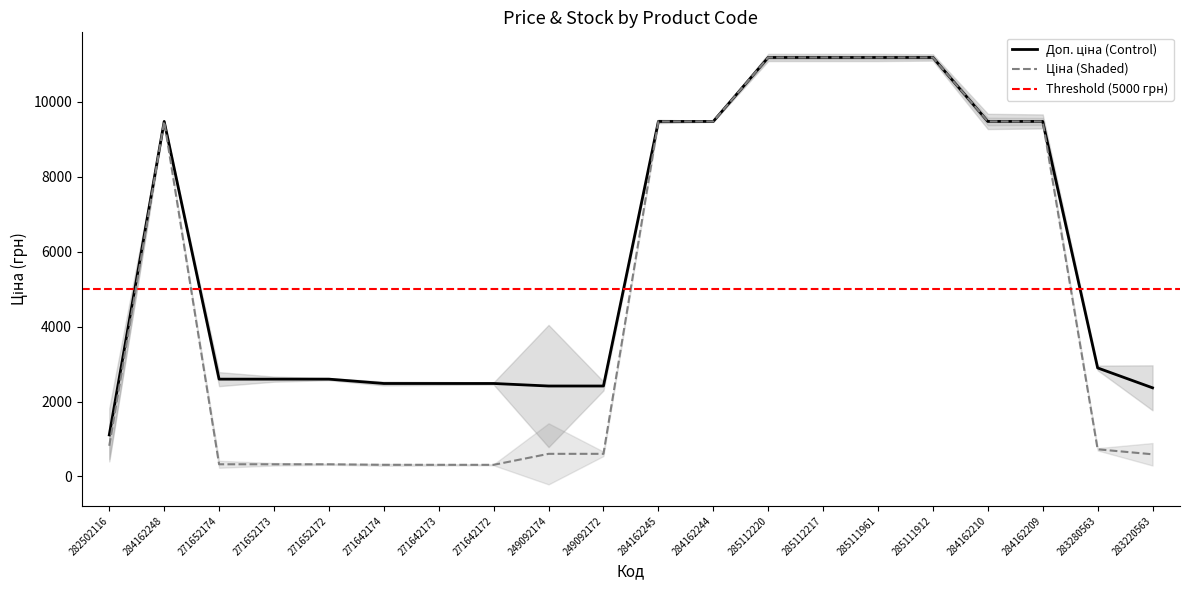

Reading left to right, transcribe all the data shown in this chart.

Ціна: 282502116=818.5	284162248=9480.1	271652174=324.8	271652173=324.8	271652172=324.8	271642174=310.3	271642173=310.3	271642172=310.3	249092174=603.7	249092172=603.7	284162245=9480.1	284162244=9480.1	285112220=11188.2	285112217=11188.2	285111961=11188.2	285111912=11188.2	284162210=9480.1	284162209=9480.1	283280563=724.5	283220563=591.6
Доп. ціна: 282502116=1109.2	284162248=9480.1	271652174=2598.3	271652173=2598.3	271652172=2598.3	271642174=2482.4	271642173=2482.4	271642172=2482.4	249092174=2414.8	249092172=2414.8	284162245=9480.1	284162244=9480.1	285112220=11188.2	285112217=11188.2	285111961=11188.2	285111912=11188.2	284162210=9480.1	284162209=9480.1	283280563=2897.8	283220563=2366.5